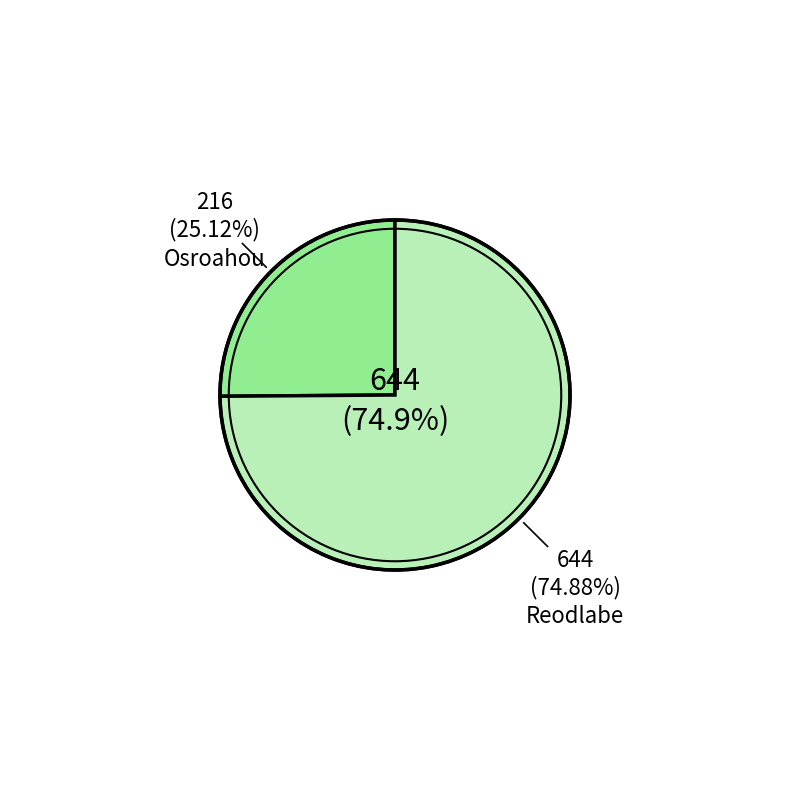

What percentage is the Osroahou slice, to the nearest percent?

25%